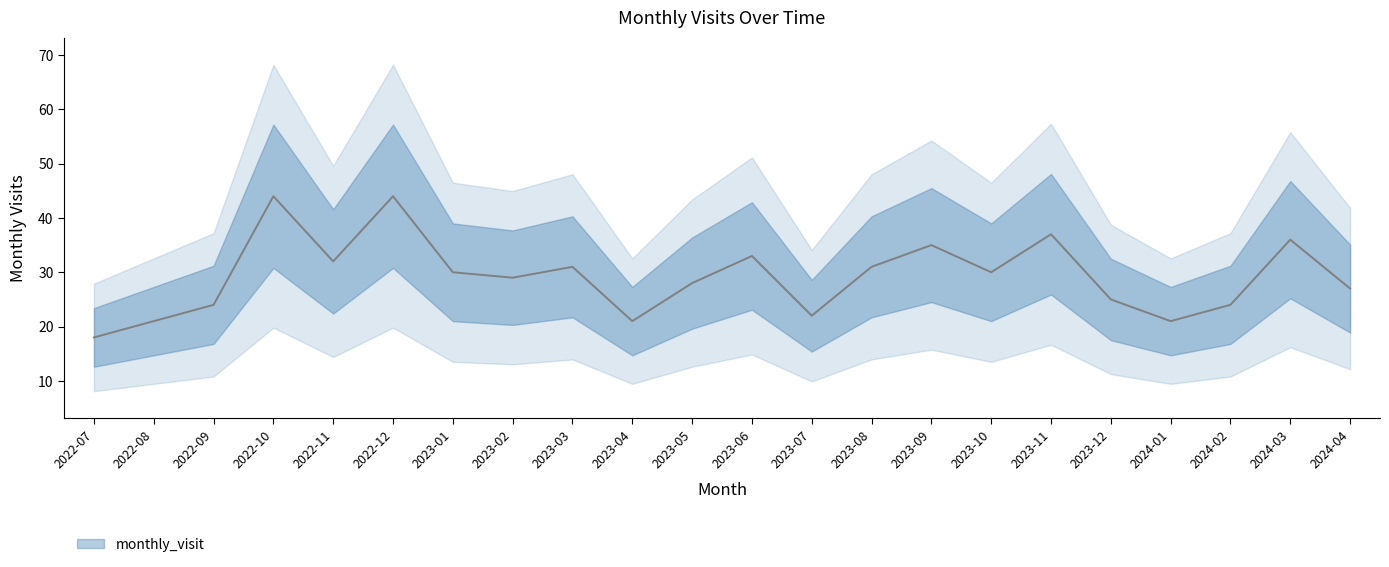

What is the label of the 2nd point from the right?

2024-03